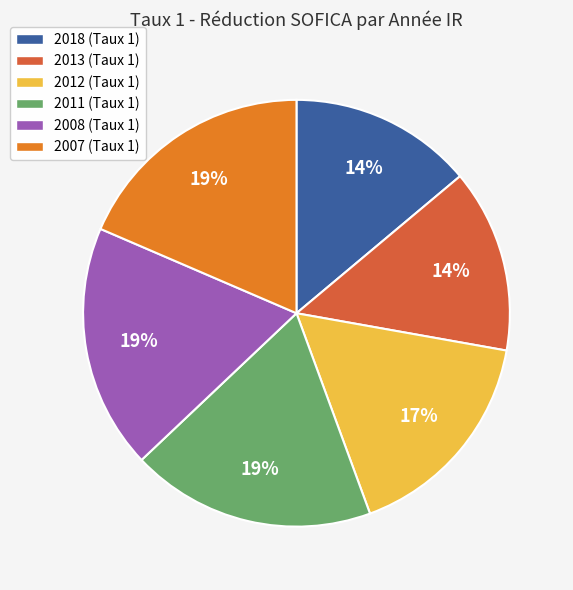

How many slices are in this pie chart?

6